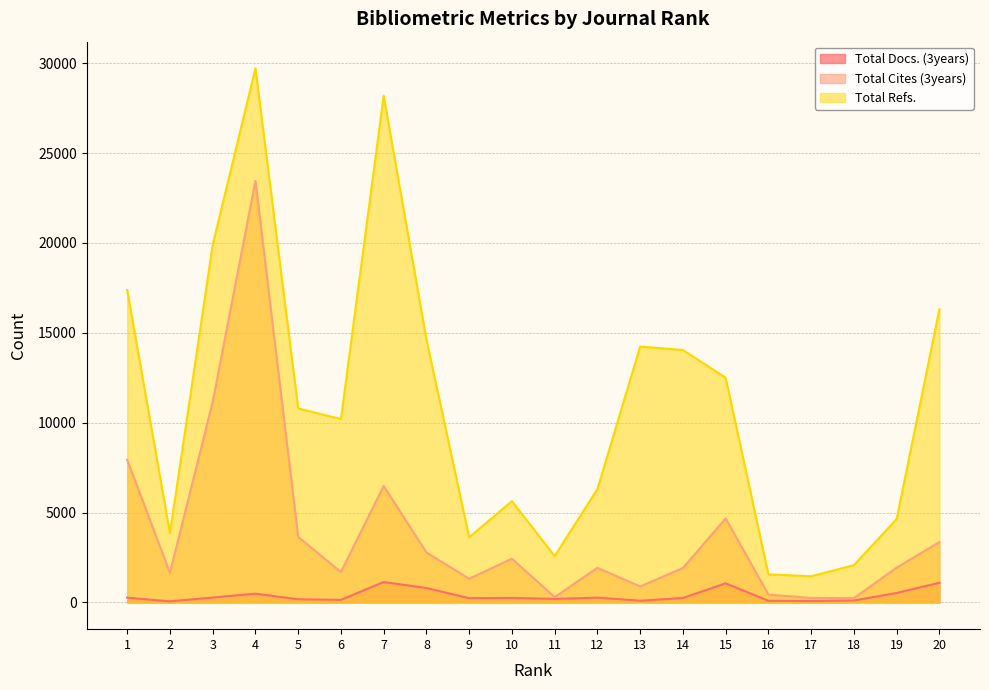

At which category is the sum across all series the highest?

4